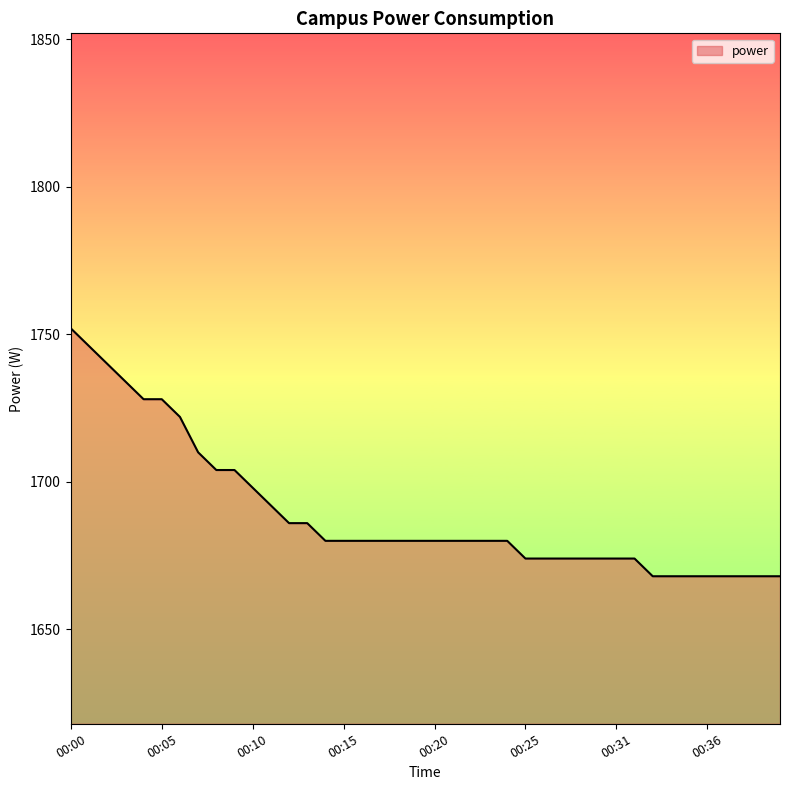

What is the difference between the maximum and minimum values?

84